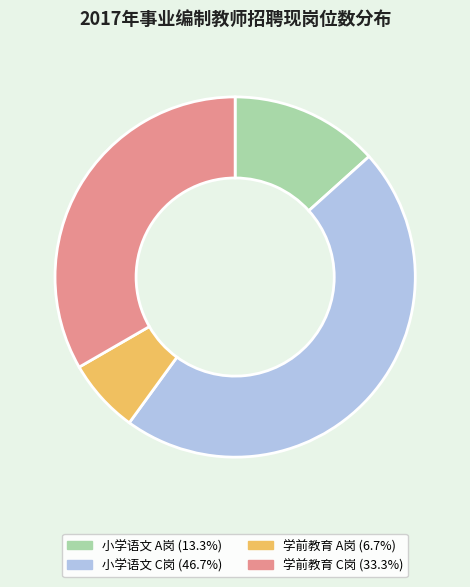

Is the sum of 小学语文 A岗 and 学前教育 C岗 greater than half?

No